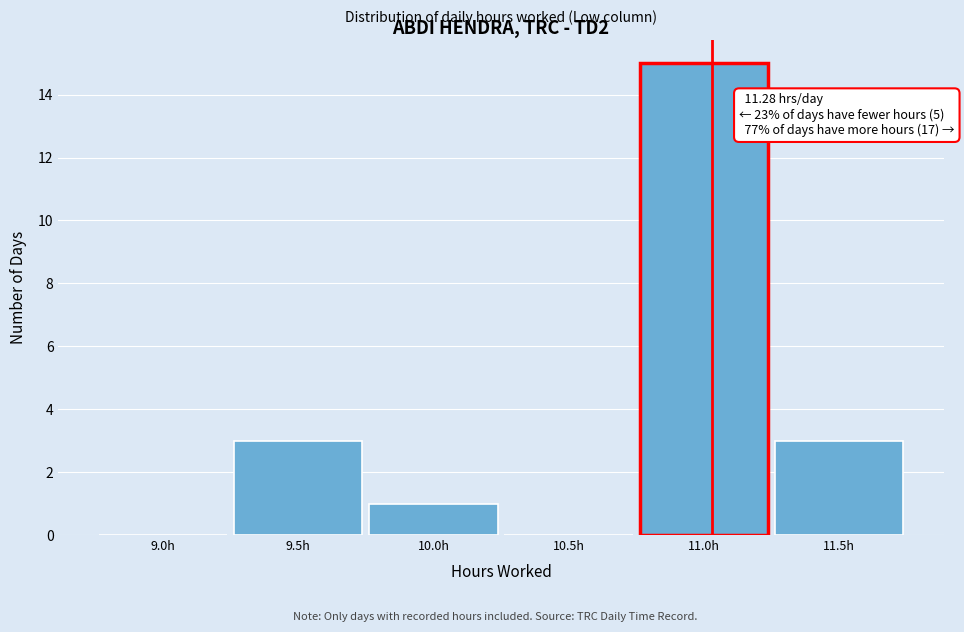

Reading left to right, transcribe all the data shown in this chart.

9.0h=0	9.5h=3	10.0h=1	10.5h=0	11.0h=15	11.5h=3